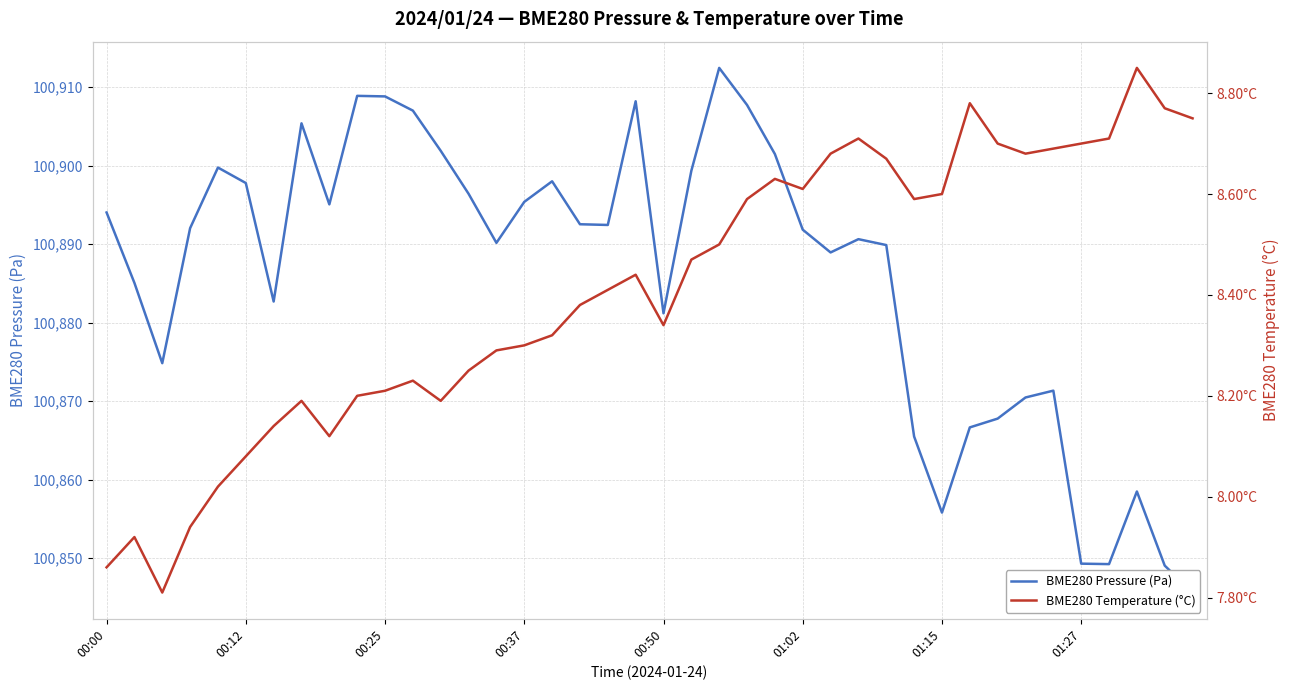

What is the difference between the highest and lowest values at 8?

100886.9